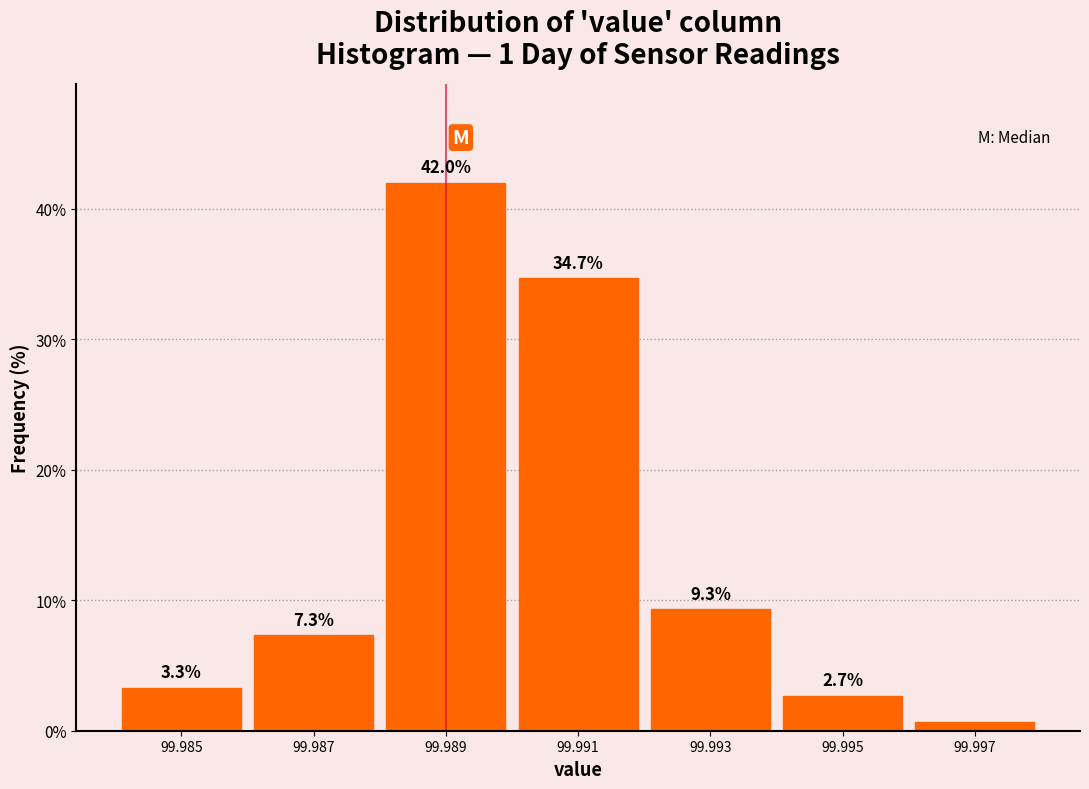

Reading left to right, what are all the values shown in this chart?

3.3	7.3	42.0	34.7	9.3	2.7	0.7